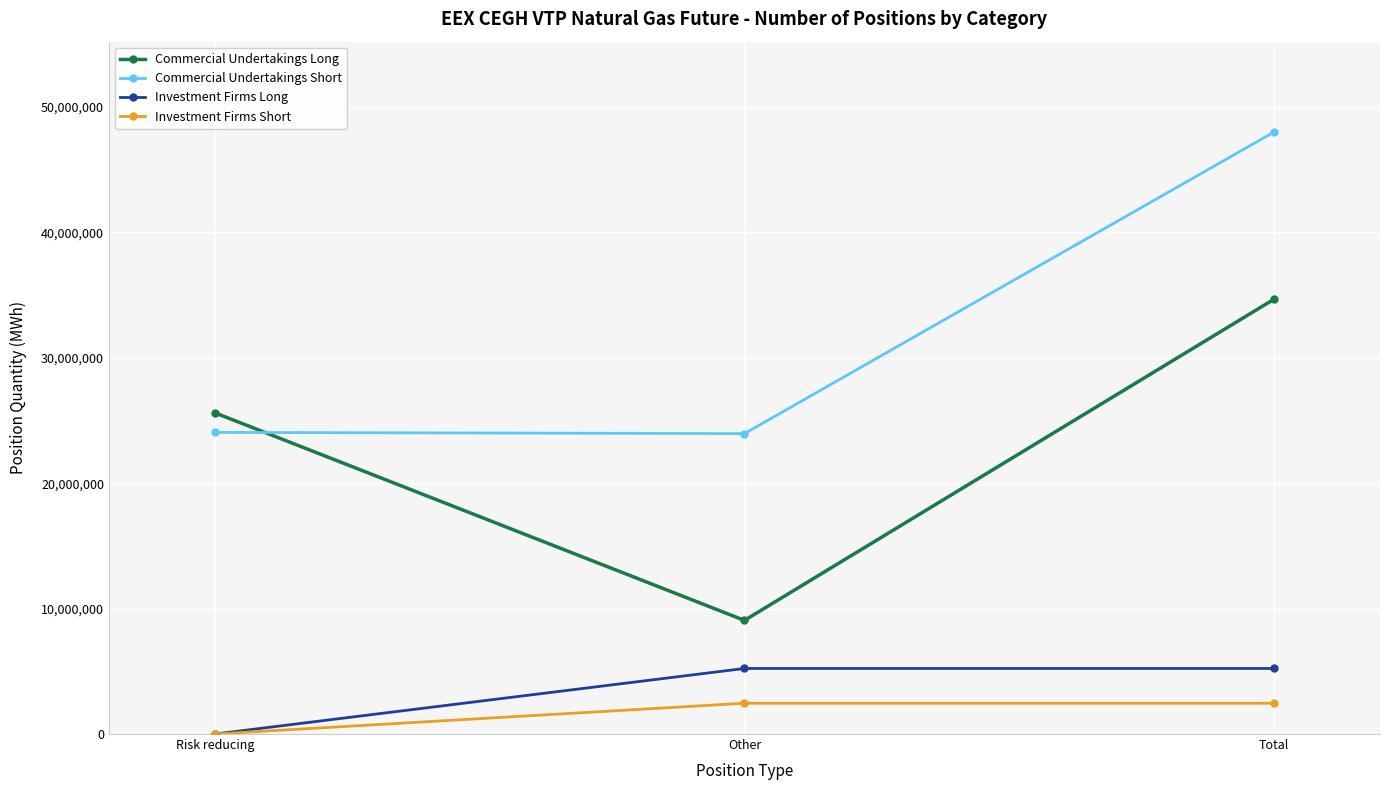

What is the value of the Investment Firms Short point at the 3rd from the left?

2453938